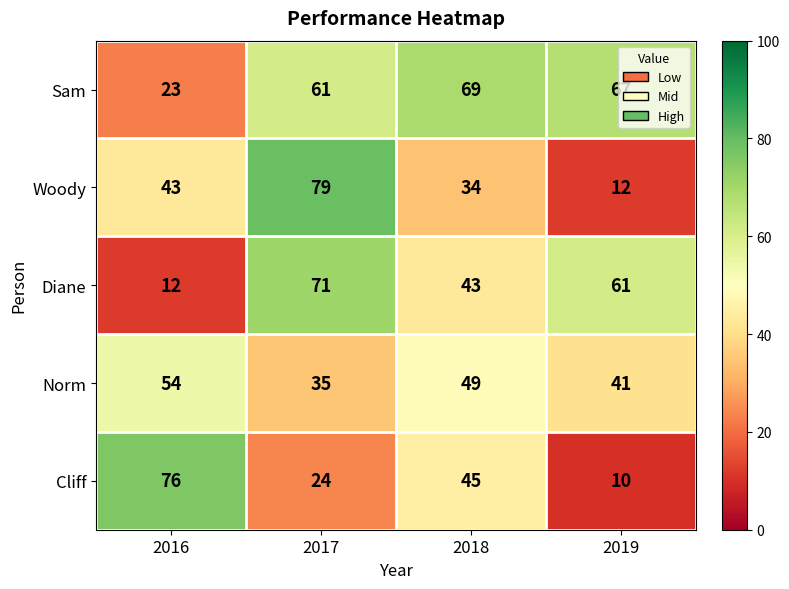

The Sam series shows 90 at 2017. True or false?

False